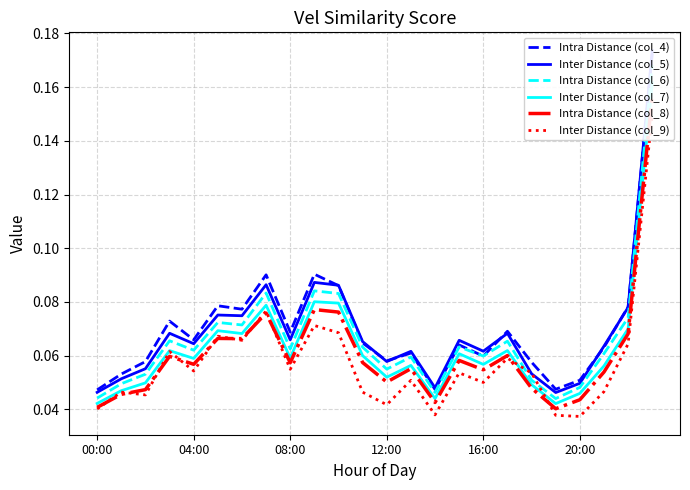

What is the value of the Inter Distance (col_7) point at the 6th from the left?

0.1